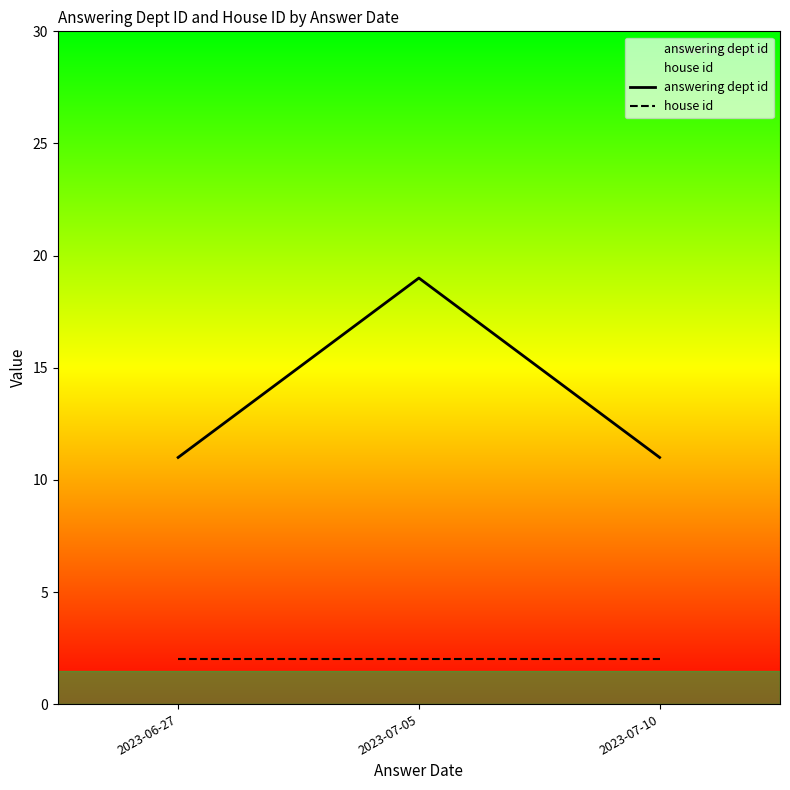

At which category is the sum across all series the highest?

2023-07-05